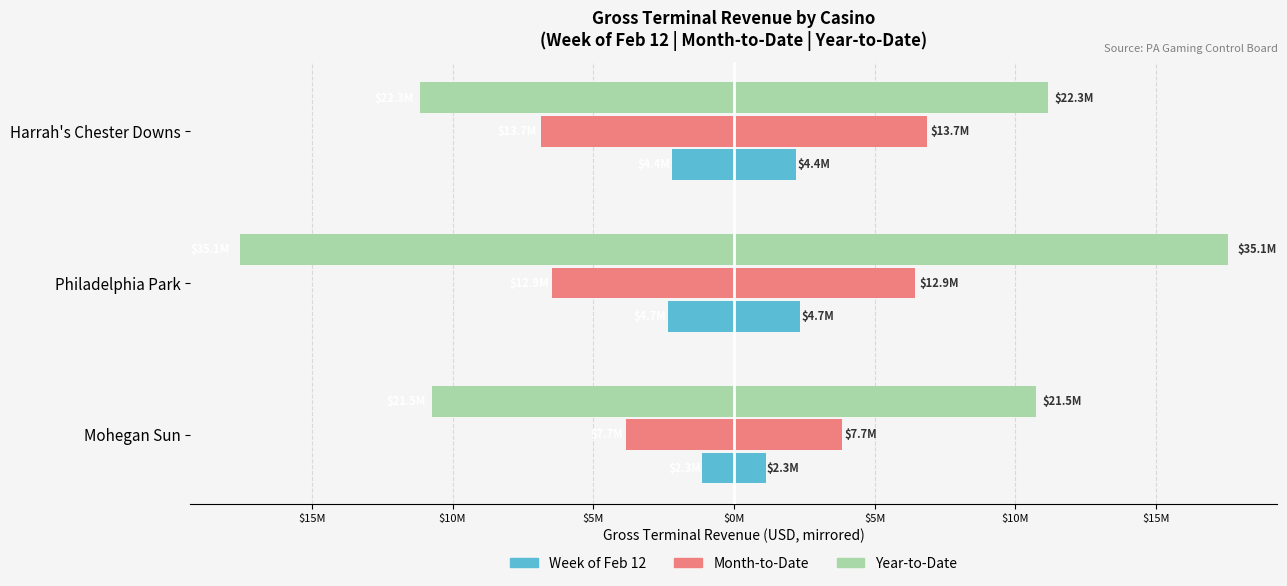

True or false: Week of Feb 12 has a value of -1133379.0 at Mohegan Sun.

True